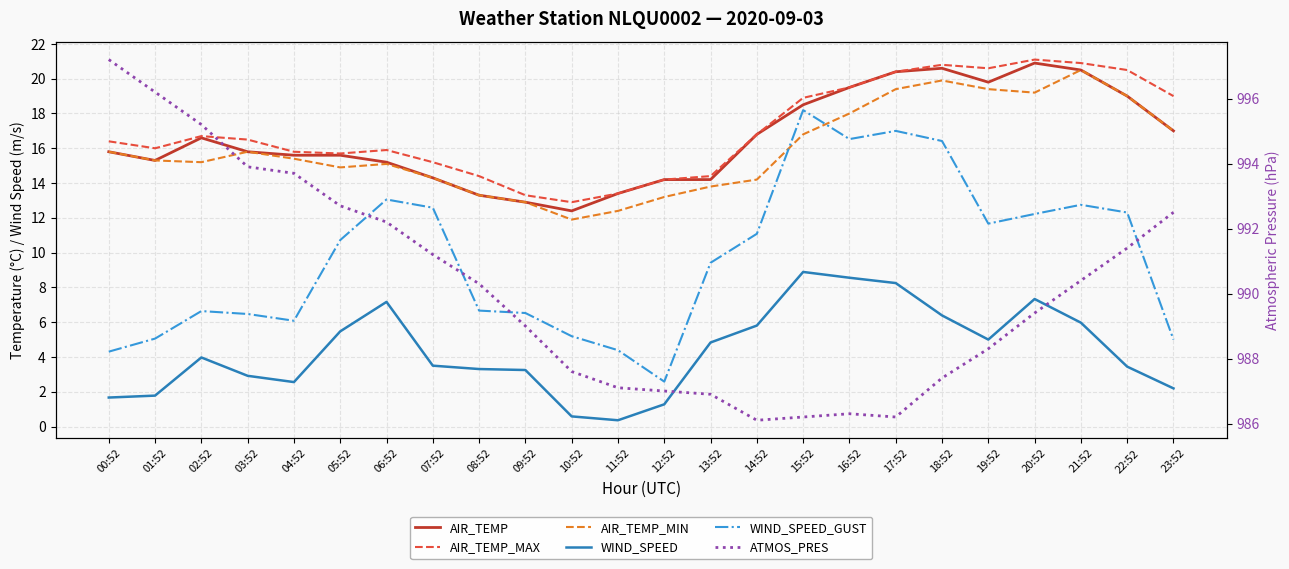

What is the average value of the ATMOS_PRES series?

990.2